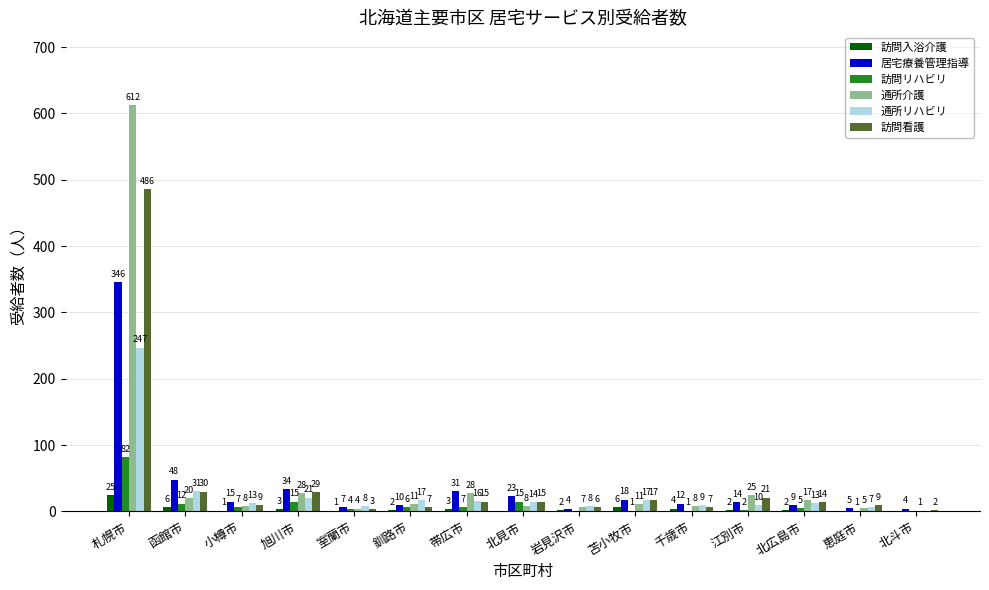

What is the sum of the 訪問入浴介護 values at 千歳市 and 函館市?

10